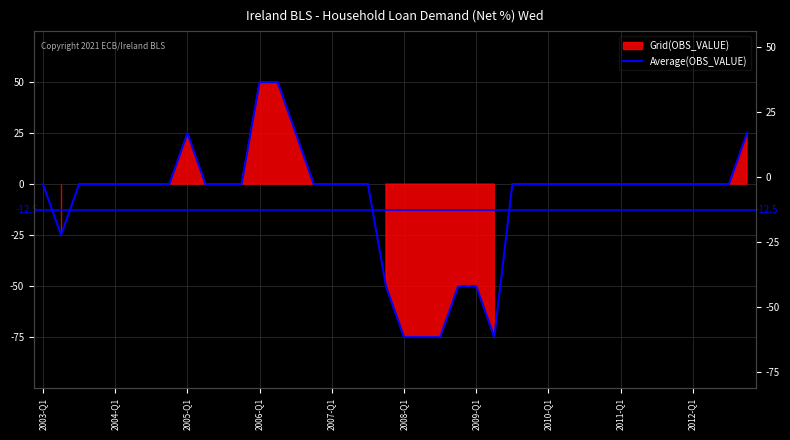

Between 37 and 28, which is larger?

37